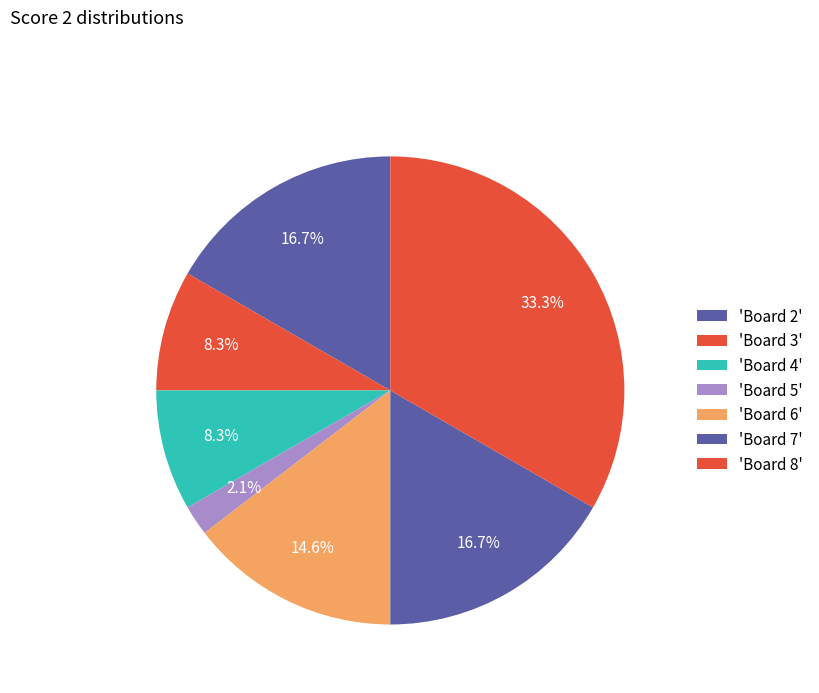

Is there a majority slice in this chart?

No